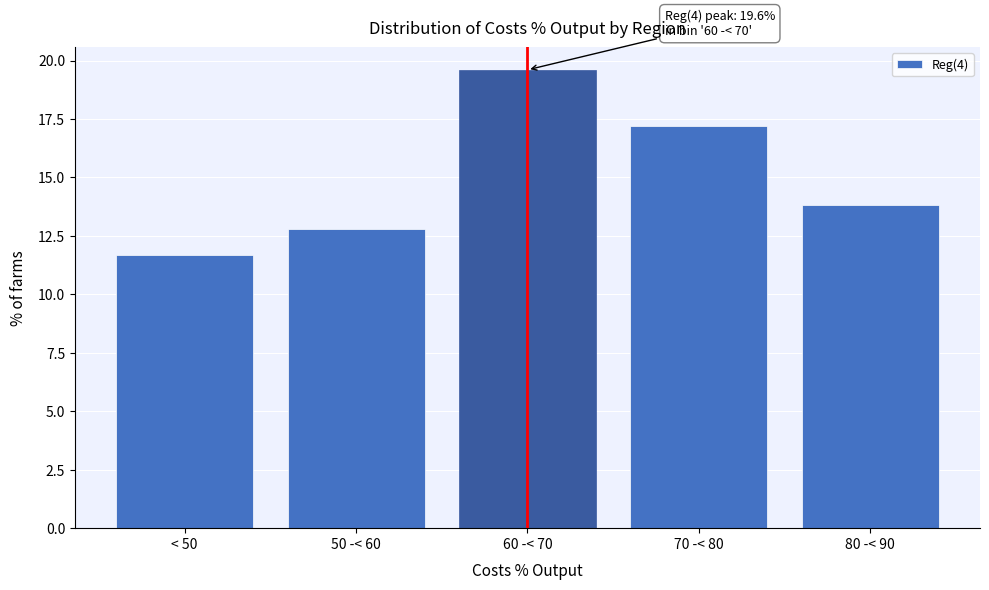

Reading right to left, transcribe all the data shown in this chart.

80 -< 90=13.8	70 -< 80=17.2	60 -< 70=19.6	50 -< 60=12.8	< 50=11.7